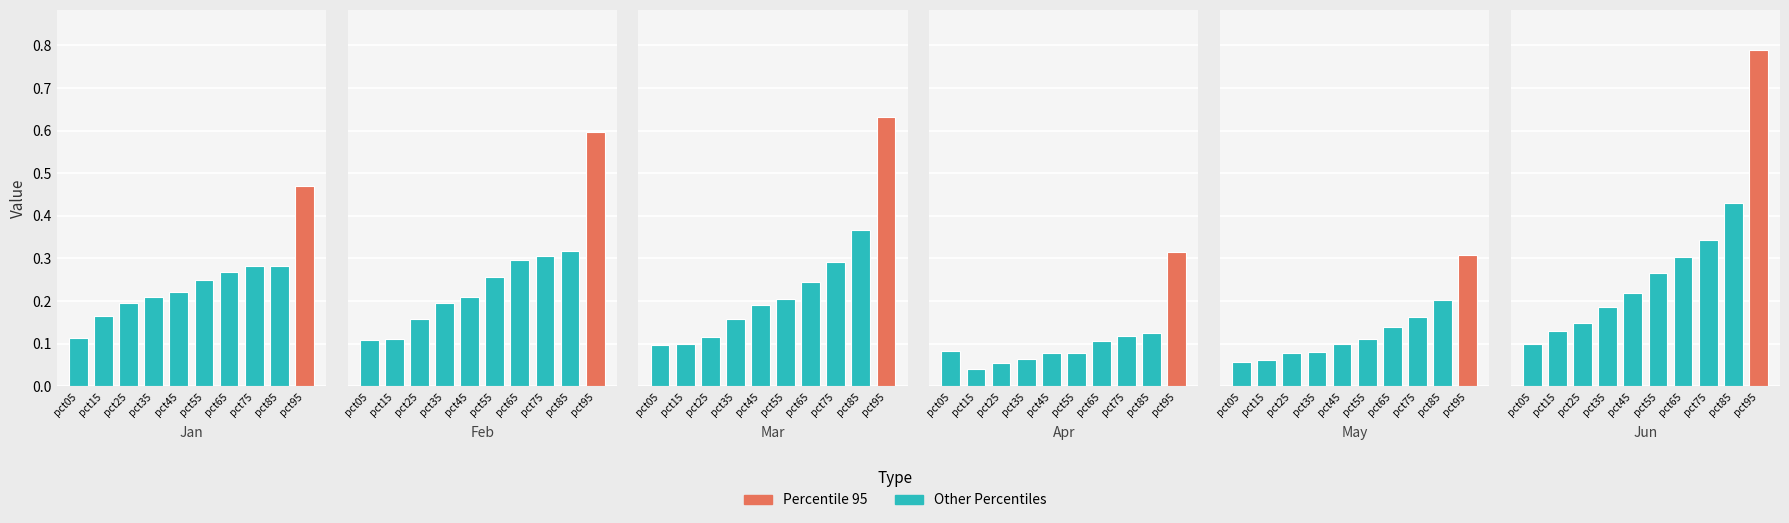

What is the value of the Apr bar at the 6th from the left?

0.1